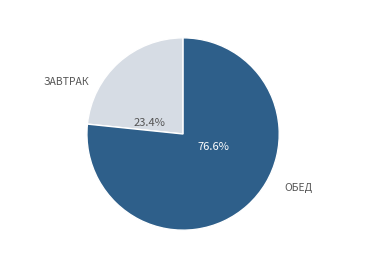

Does any single category account for the majority?

Yes